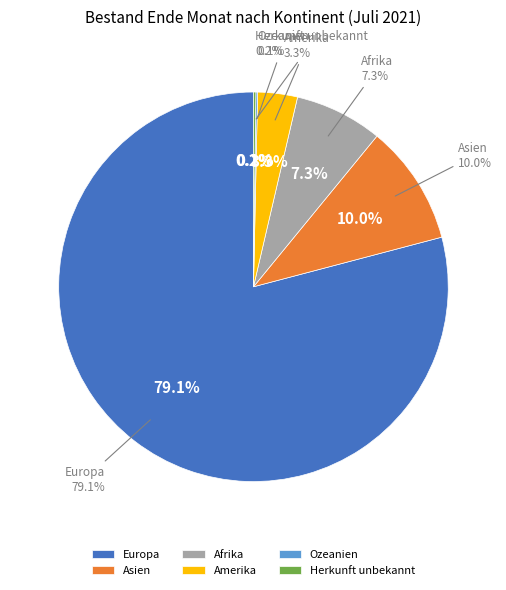

Does any single category account for the majority?

Yes